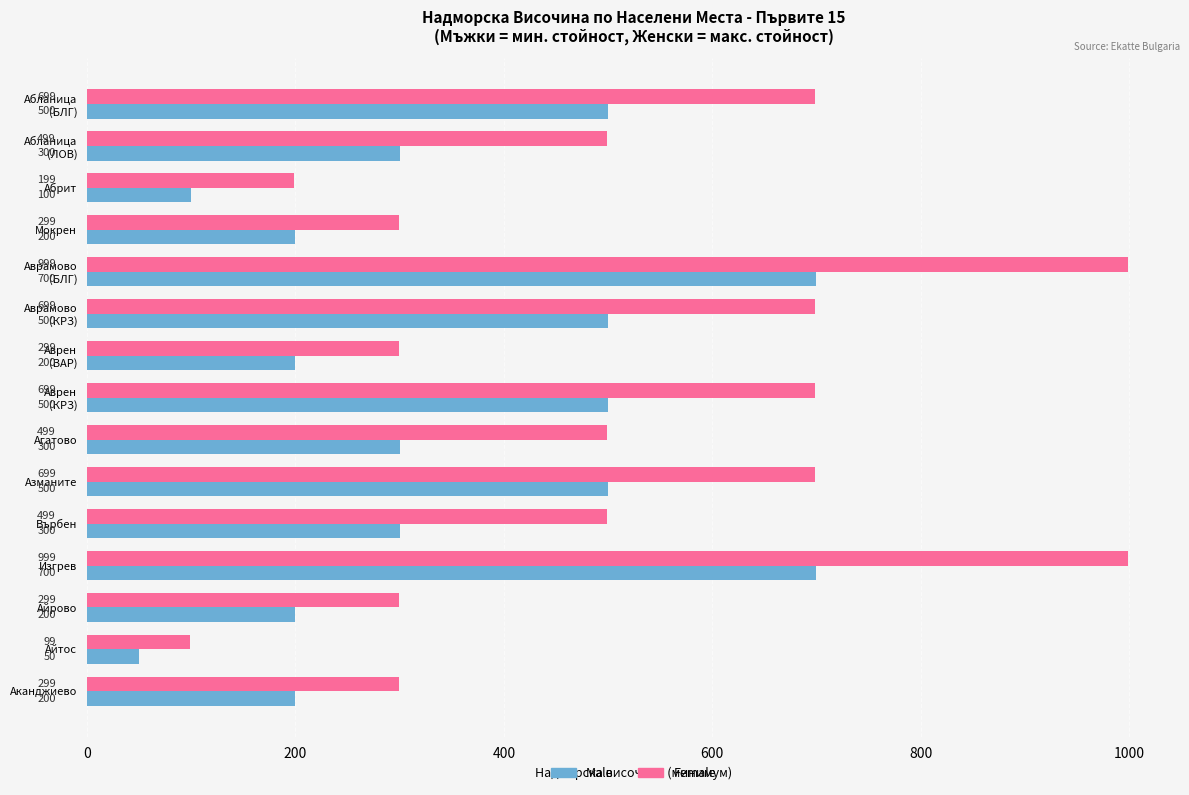

How many data points does each series have?

15